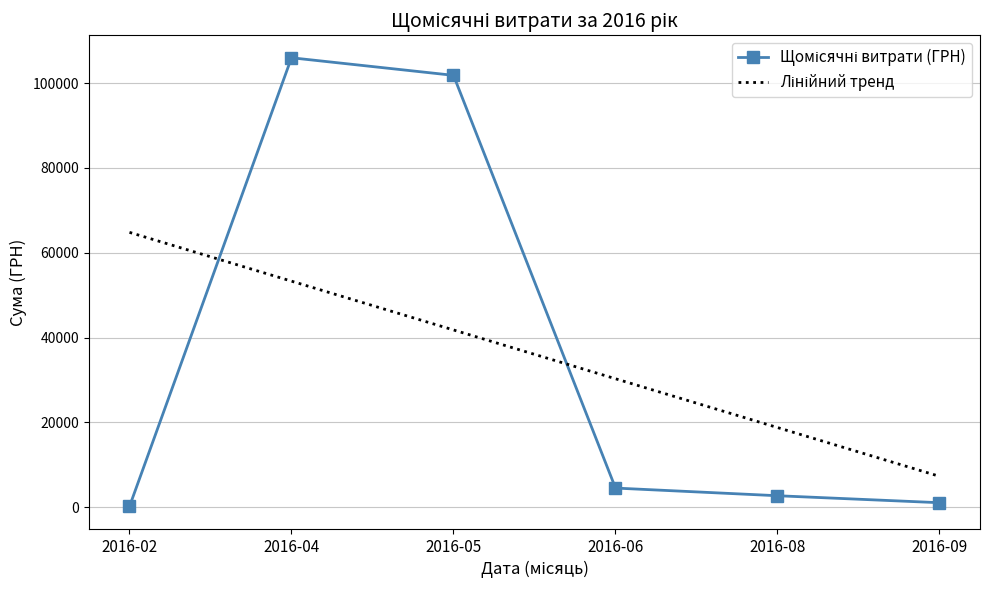

At which category is the sum across all series the highest?

2016-04